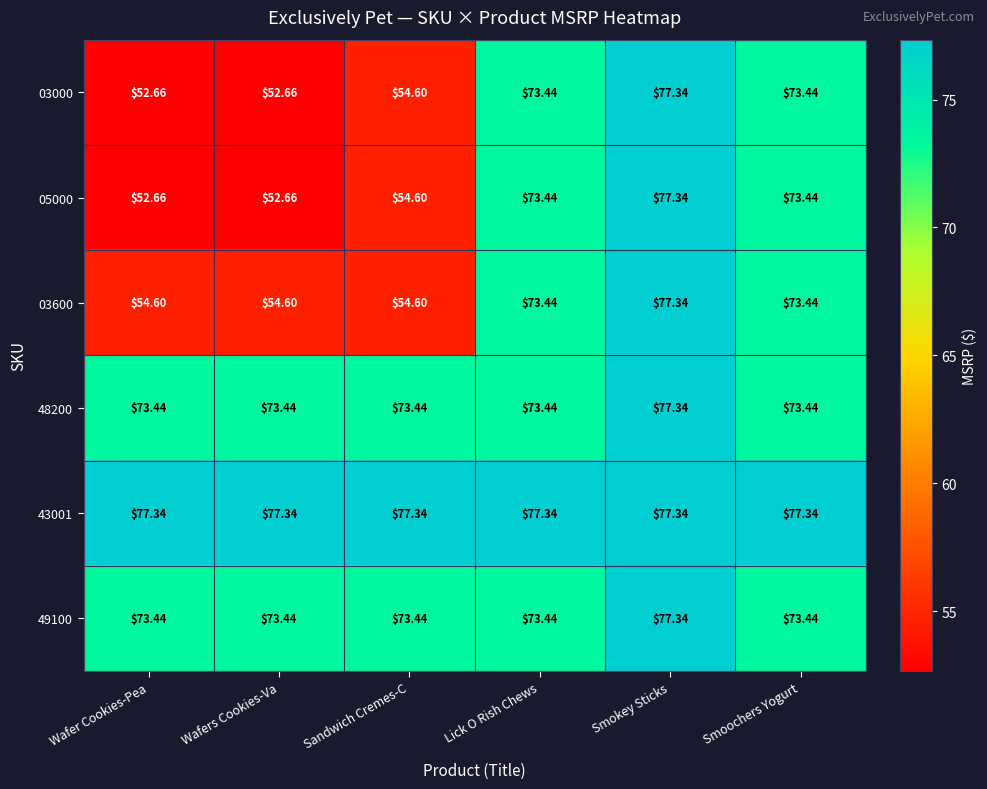

At which label does 49100 reach its peak?

Smokey Sticks